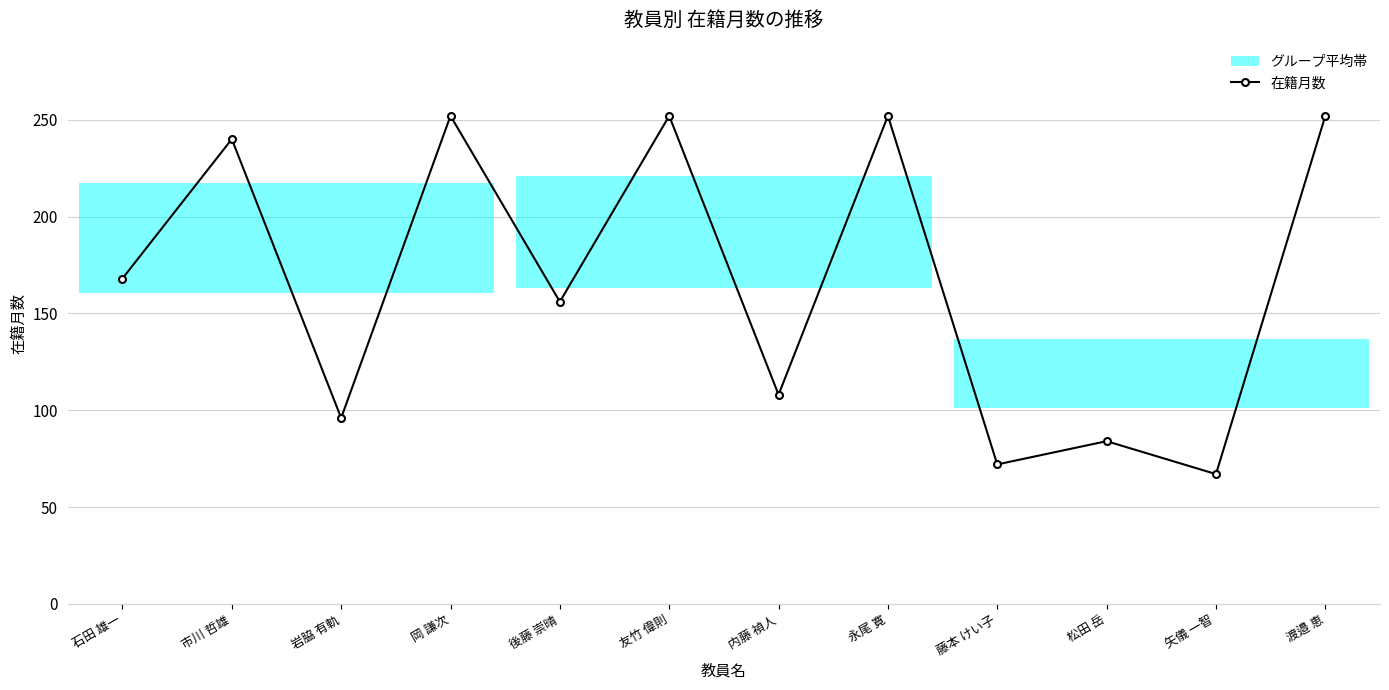

List the labels in order of value, largest first.

岡 謙次, 友竹 偉則, 永尾 寛, 渡邉 恵, 市川 哲雄, 石田 雄一, 後藤 崇晴, 内藤 禎人, 岩脇 有軌, 松田 岳, 藤本 けい子, 矢儀 一智